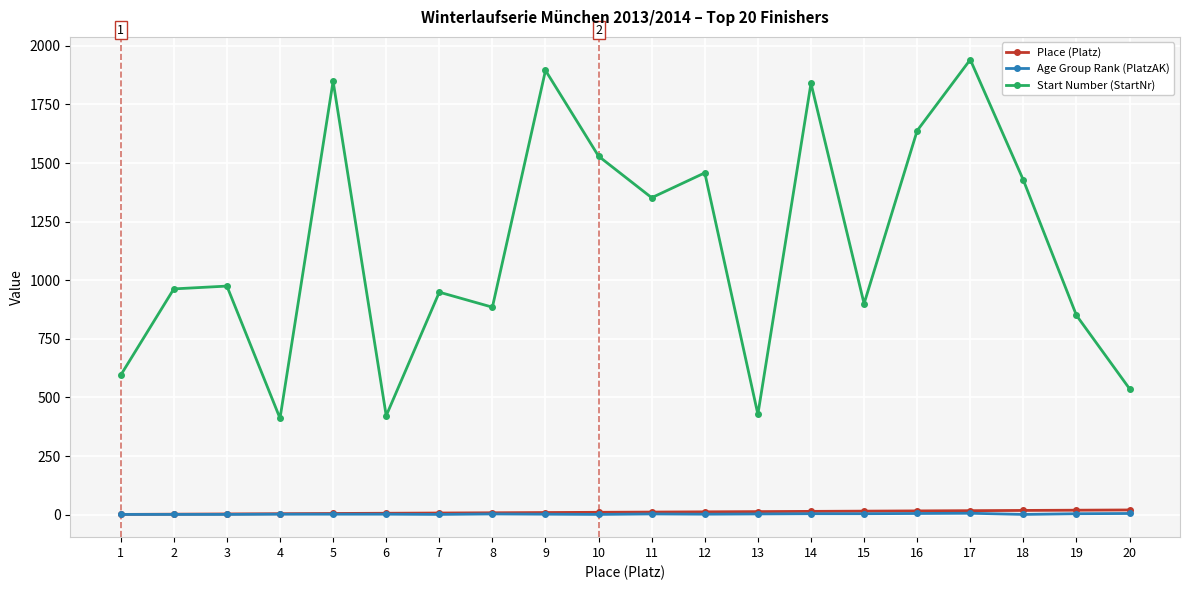

Between 16 and 20, which series saw the biggest shift?

Start Number (StartNr)